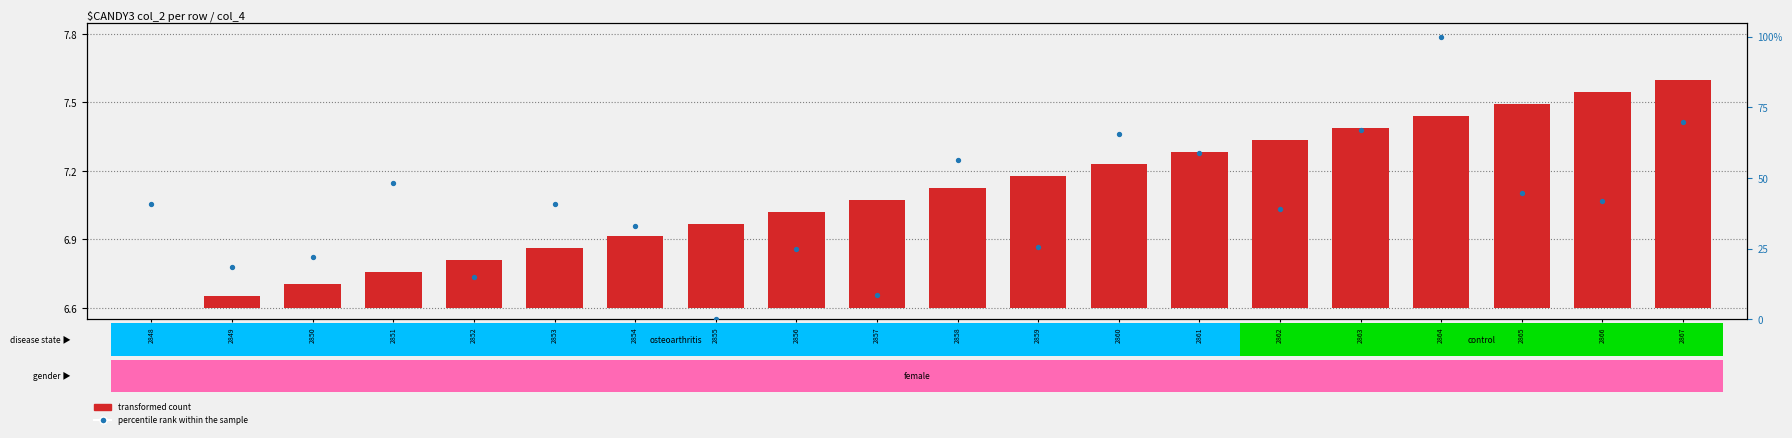

Which series reaches the minimum Y coordinate?

transformed count